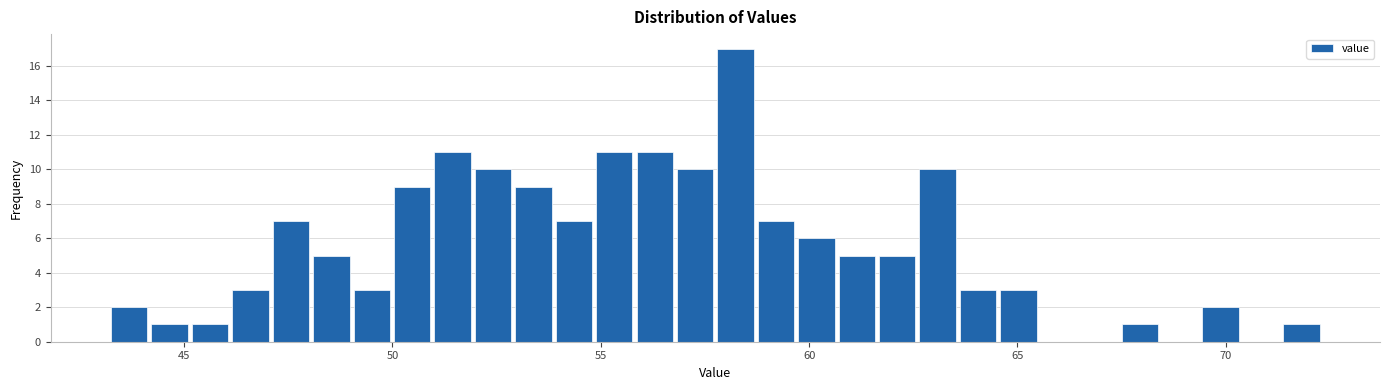

Around what value on the x-axis is the tallest bar? Give the approximate position of its centre, as read against the axis.

58.0